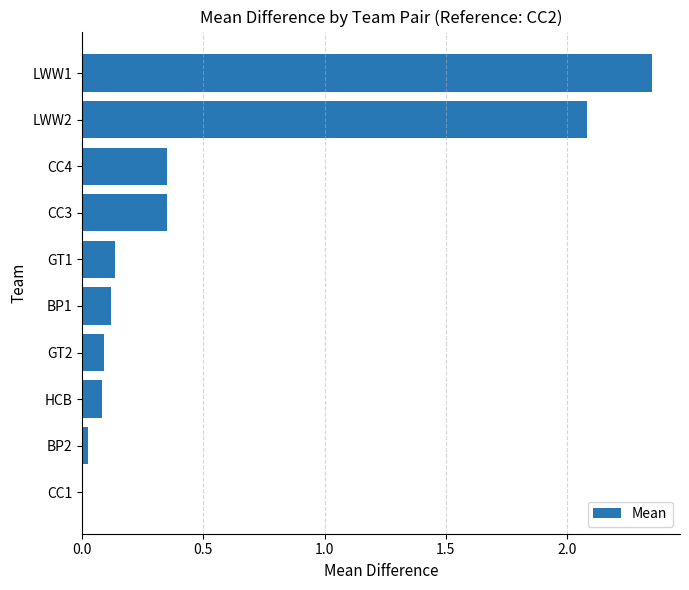

True or false: the data shows 0.1 at BP1.

True